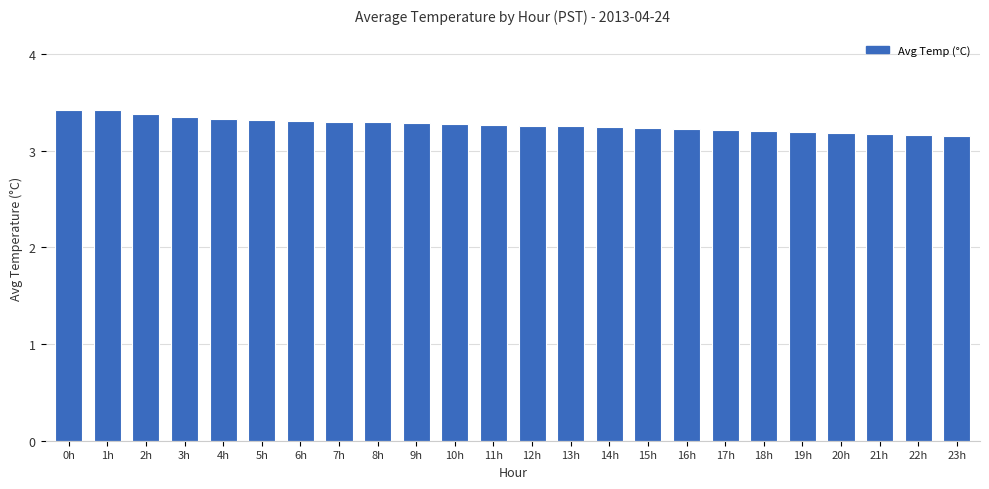

What is the label of the 10th bar from the right?

14h